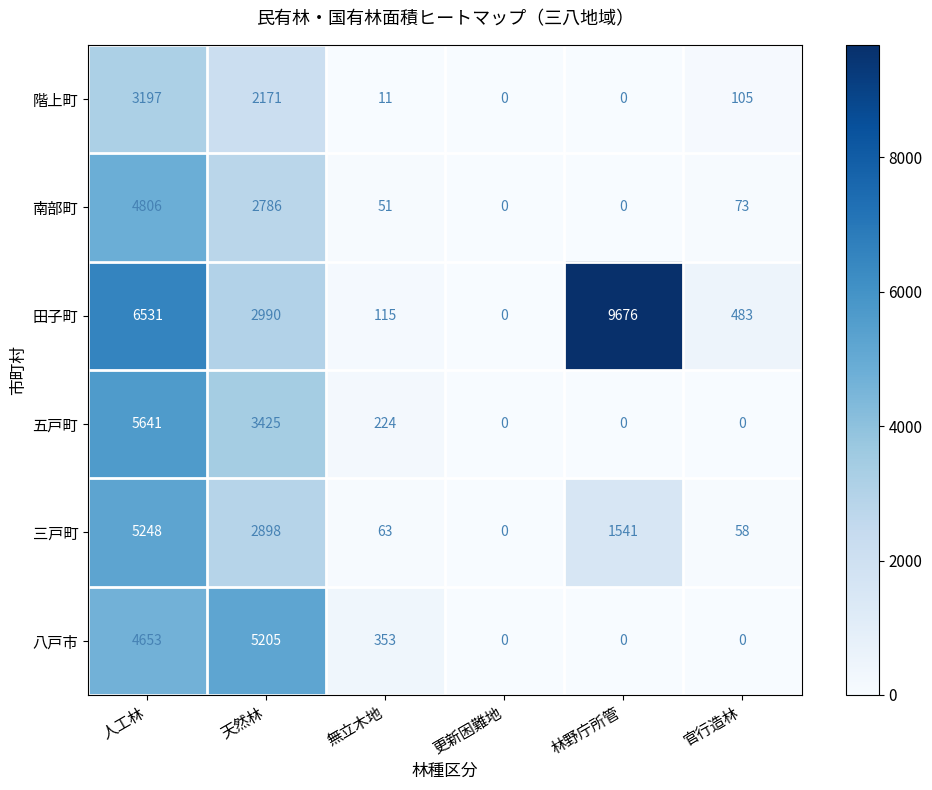

Which series has the largest range (max minus min)?

田子町